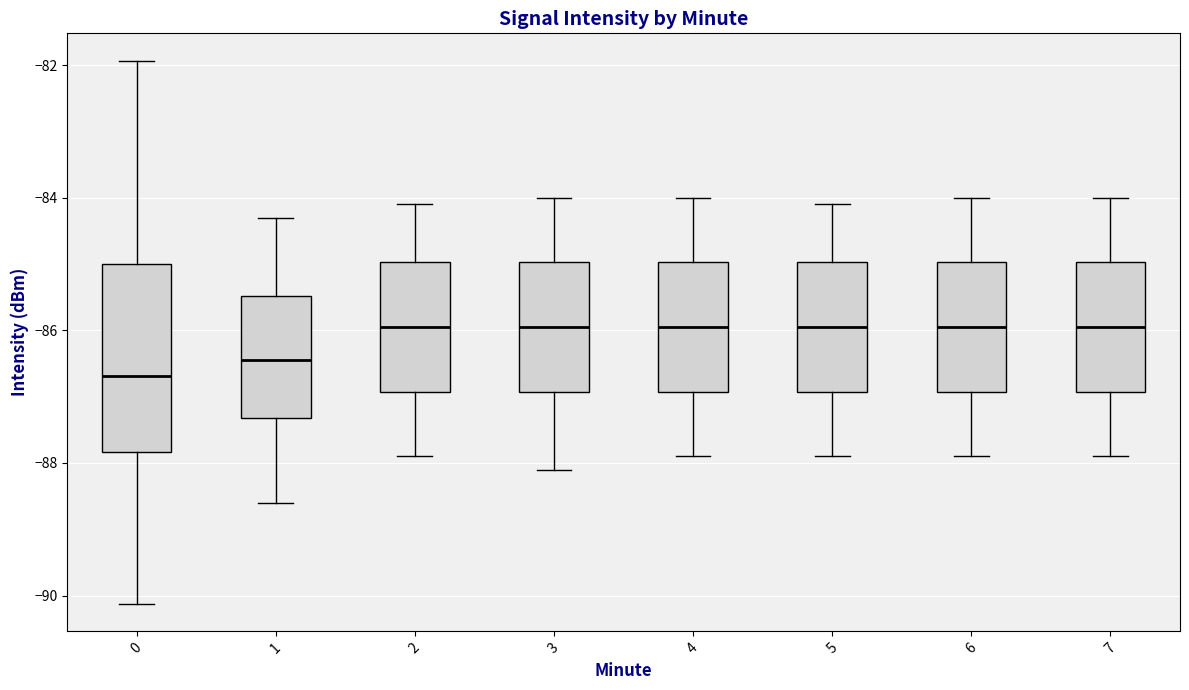

Reading left to right, read every box against the y-axis: the position of its median line, the range the box covers, and the ends of its whiskers. The values are not printed on the chart, so give them approximately, as read against the axis.

0: median -86.6, box -87.8 to -85.0, whiskers -90.2 to -82.0
1: median -86.4, box -87.4 to -85.4, whiskers -88.6 to -84.2
2: median -86.0, box -87.0 to -85.0, whiskers -87.8 to -84.0
3: median -86.0, box -87.0 to -85.0, whiskers -88.0 to -84.0
4: median -86.0, box -87.0 to -85.0, whiskers -87.8 to -84.0
5: median -86.0, box -87.0 to -85.0, whiskers -87.8 to -84.0
6: median -86.0, box -87.0 to -85.0, whiskers -87.8 to -84.0
7: median -86.0, box -87.0 to -85.0, whiskers -87.8 to -84.0